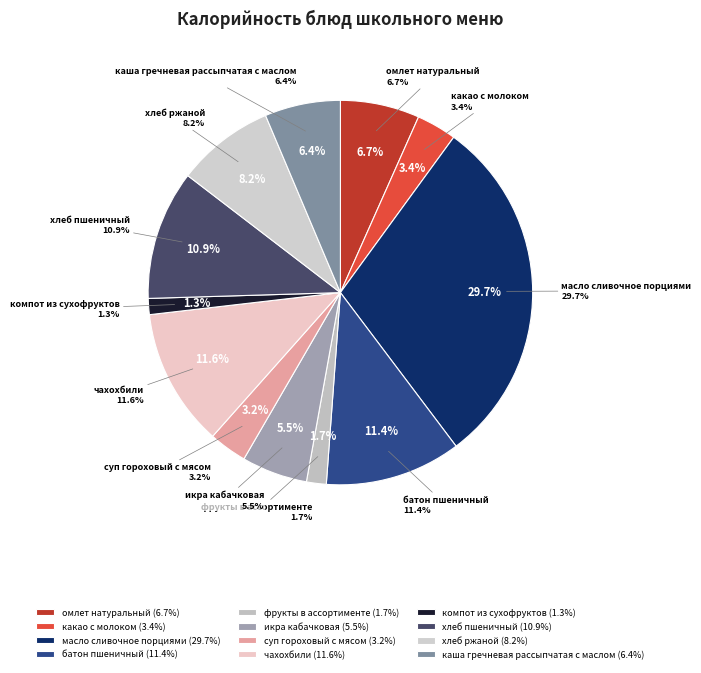

True or false: фрукты в ассортименте accounts for 16% of the total.

False